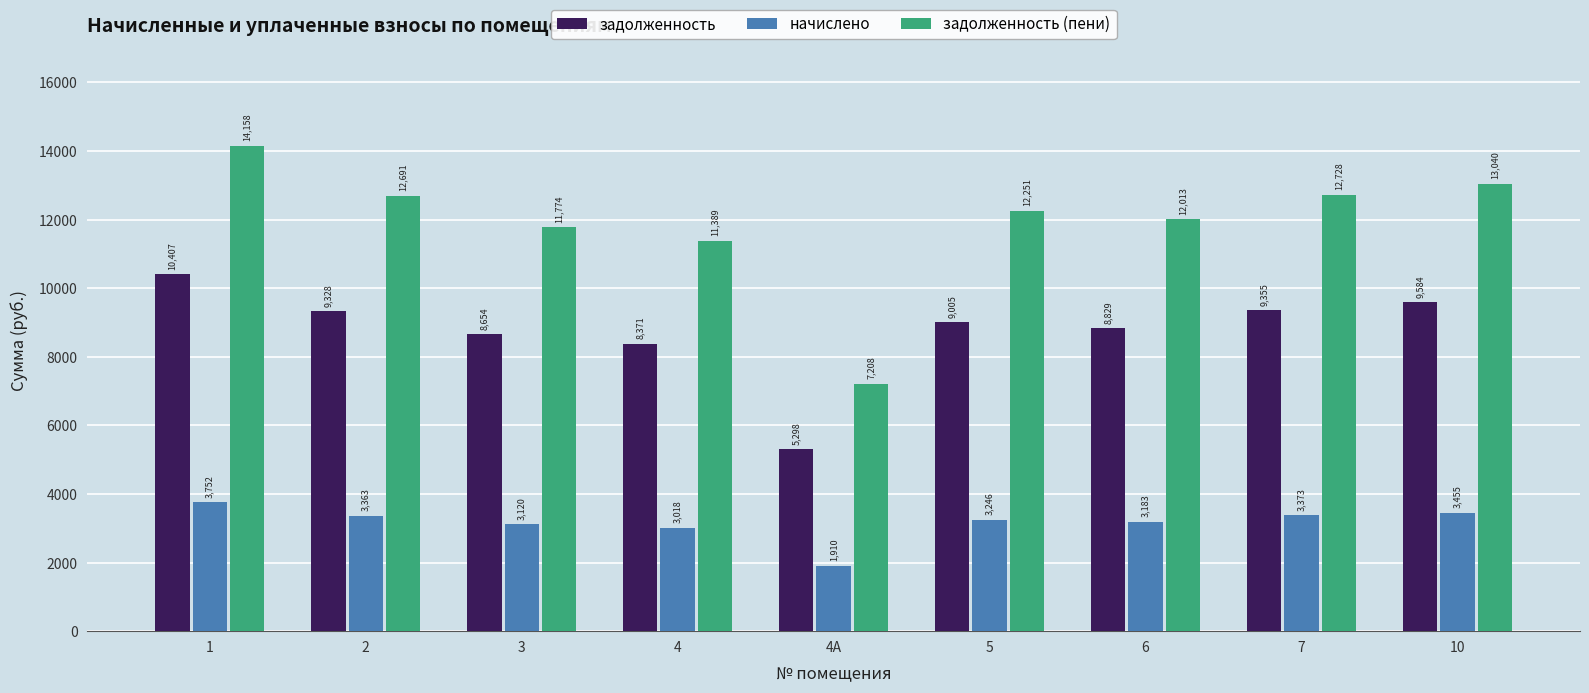

Rank the series at 4 from highest to lowest value.

задолженность (пени), задолженность, начислено